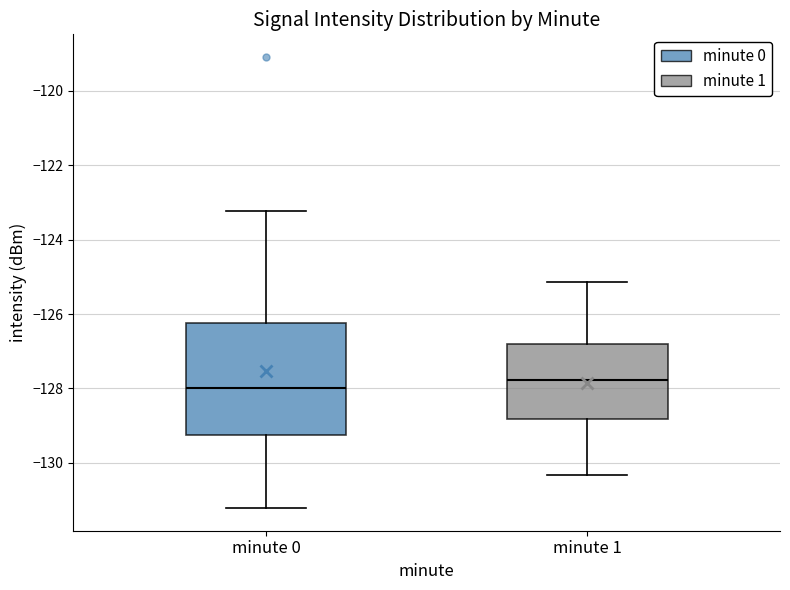

Which box has the lowest median line?

minute 0